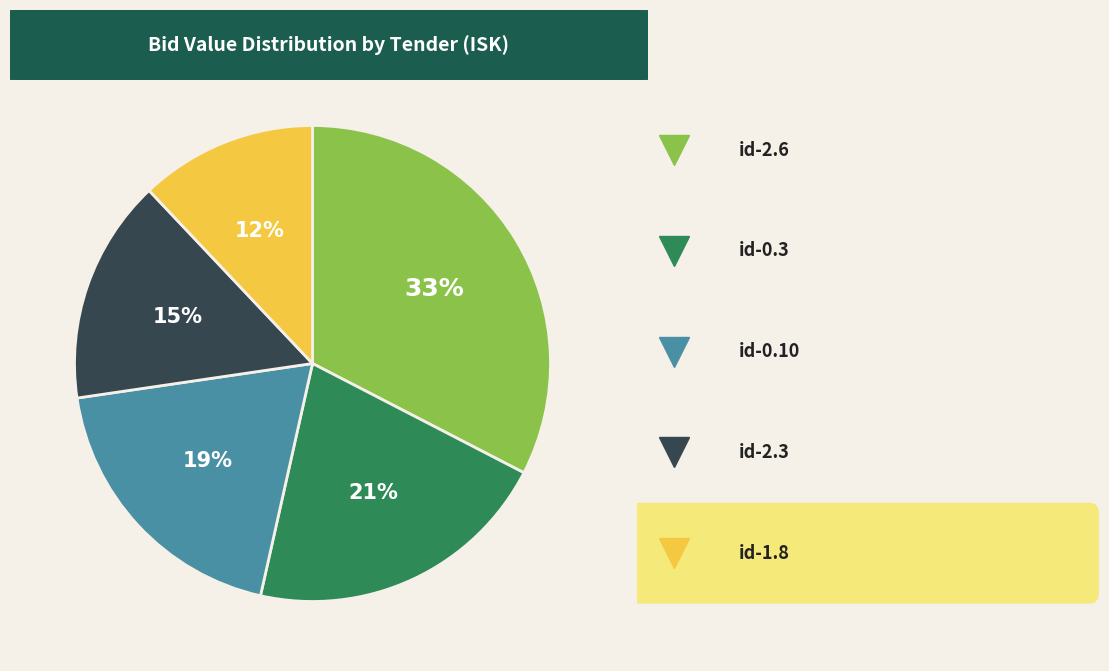

Is there any slice that represents more than half of the pie?

No